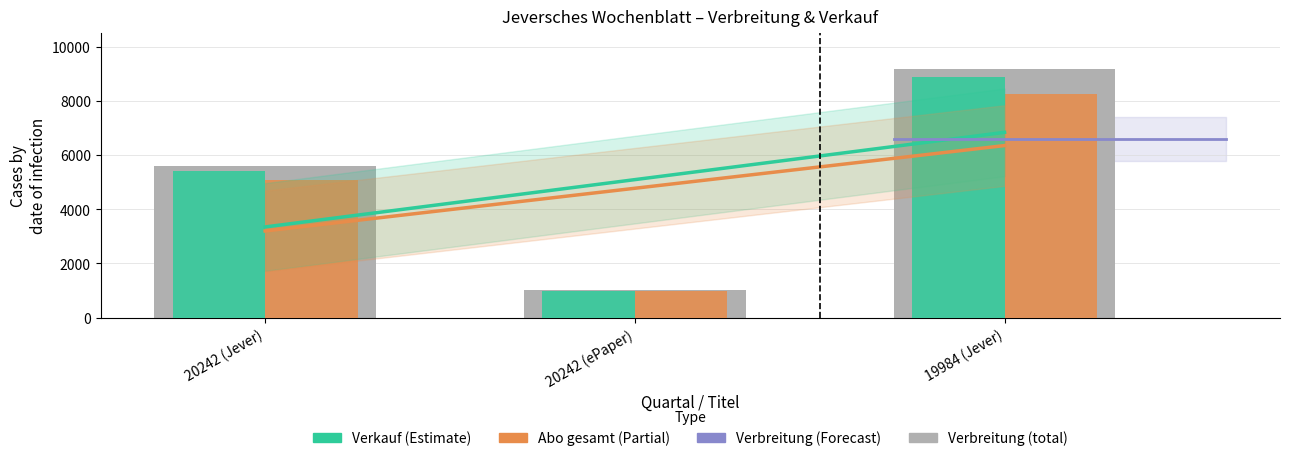

Which series has the largest total across all categories?

Verbreitung